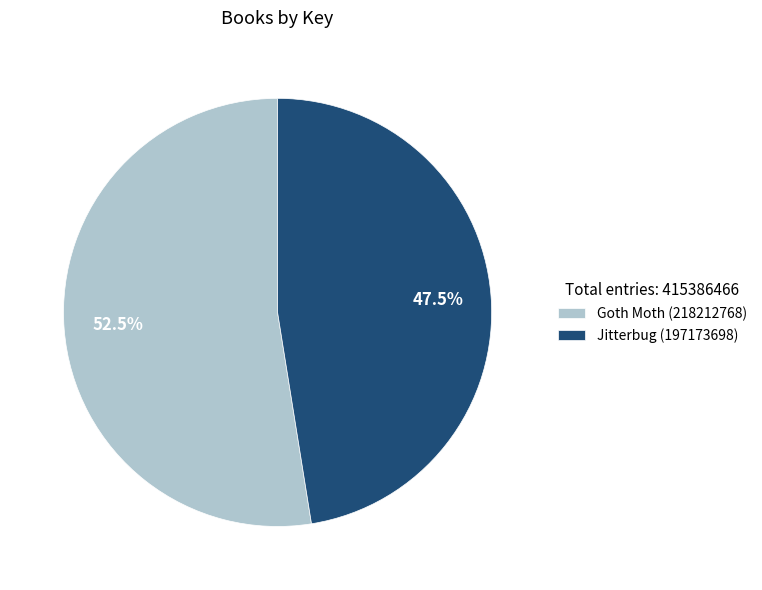

How many segments does this pie chart have?

2